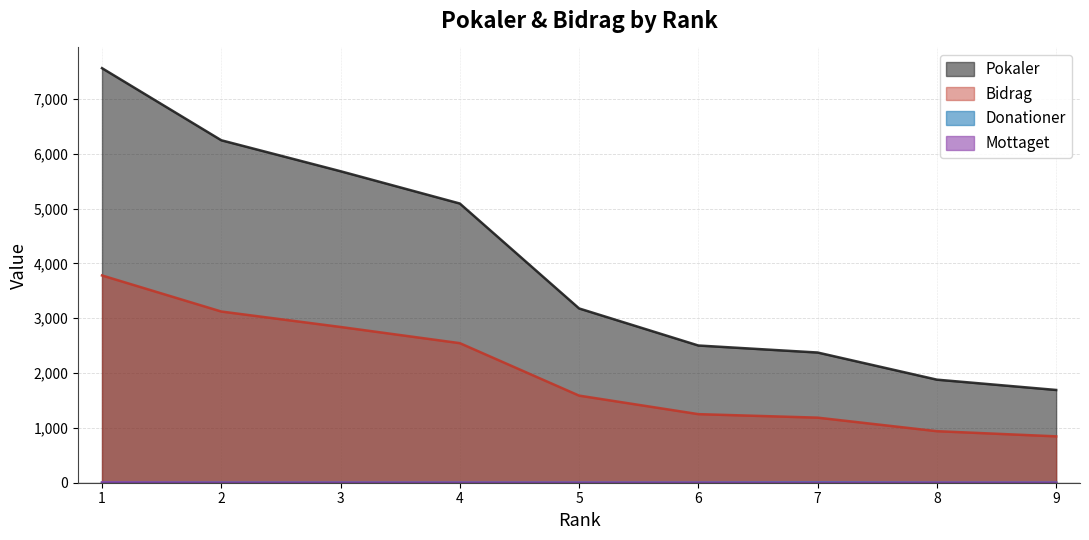

What is the difference between the highest and lowest values at 7?

2375